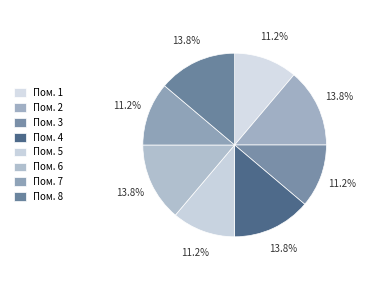

Count the number of slices in the pie.

8